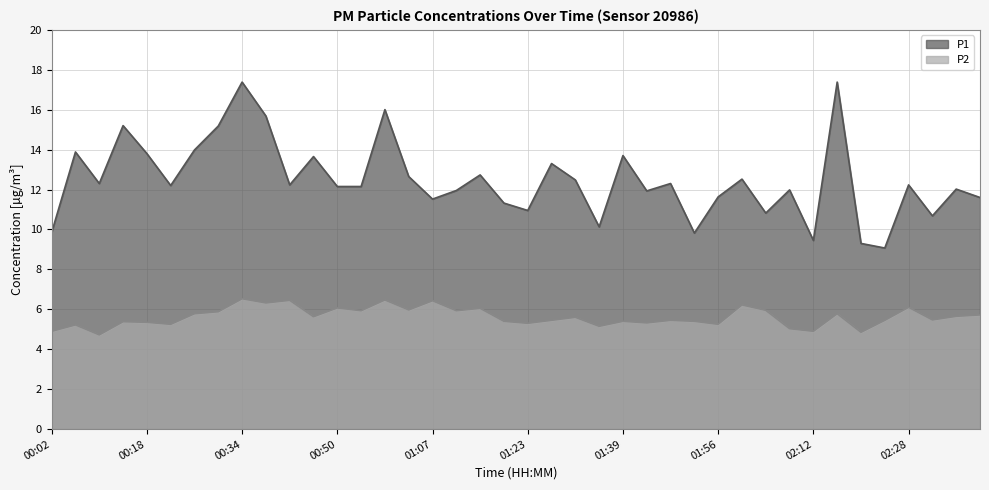

True or false: P2 and P1 cross at least once.

False